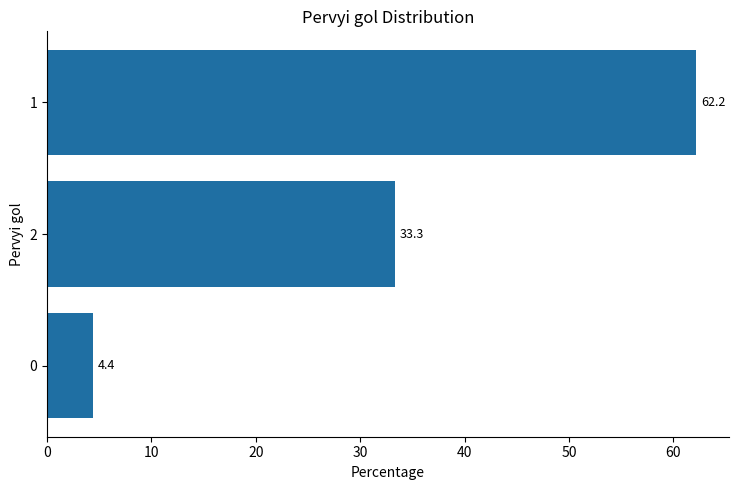

How many series are shown in this chart?

1